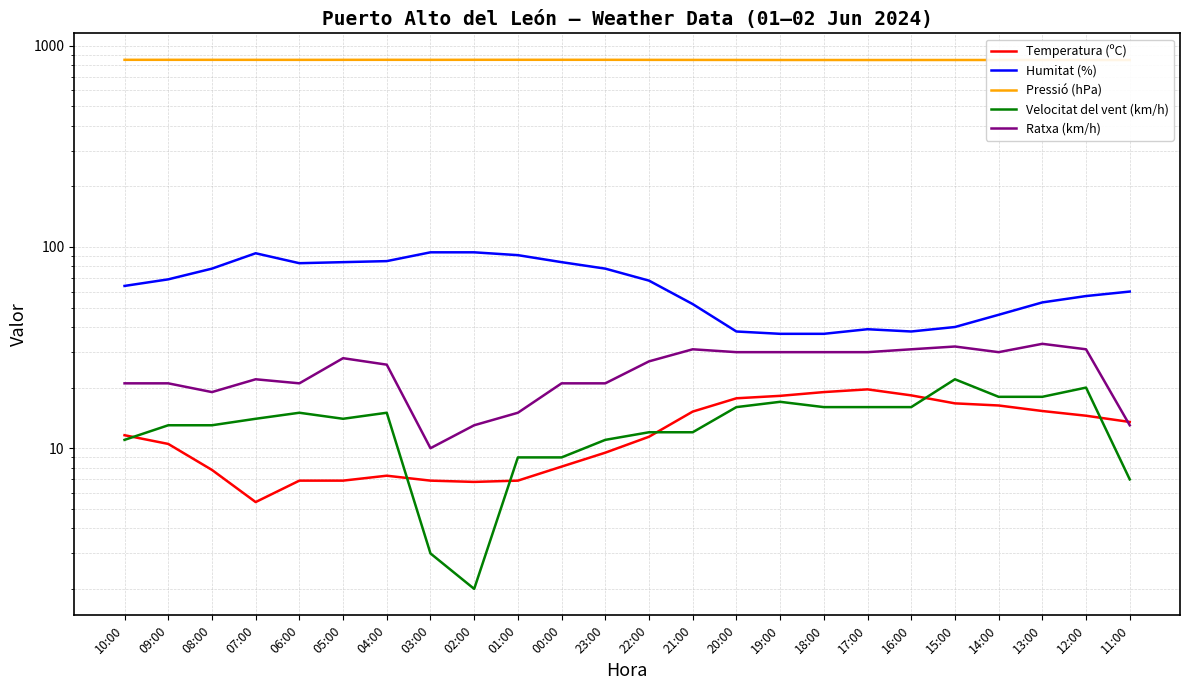

What is the total value across all series at 03:00?

963.8